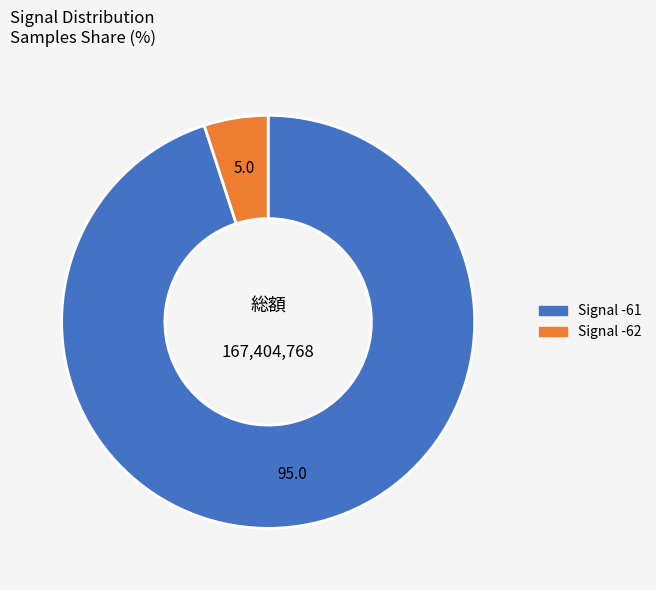

Is there a majority slice in this chart?

Yes